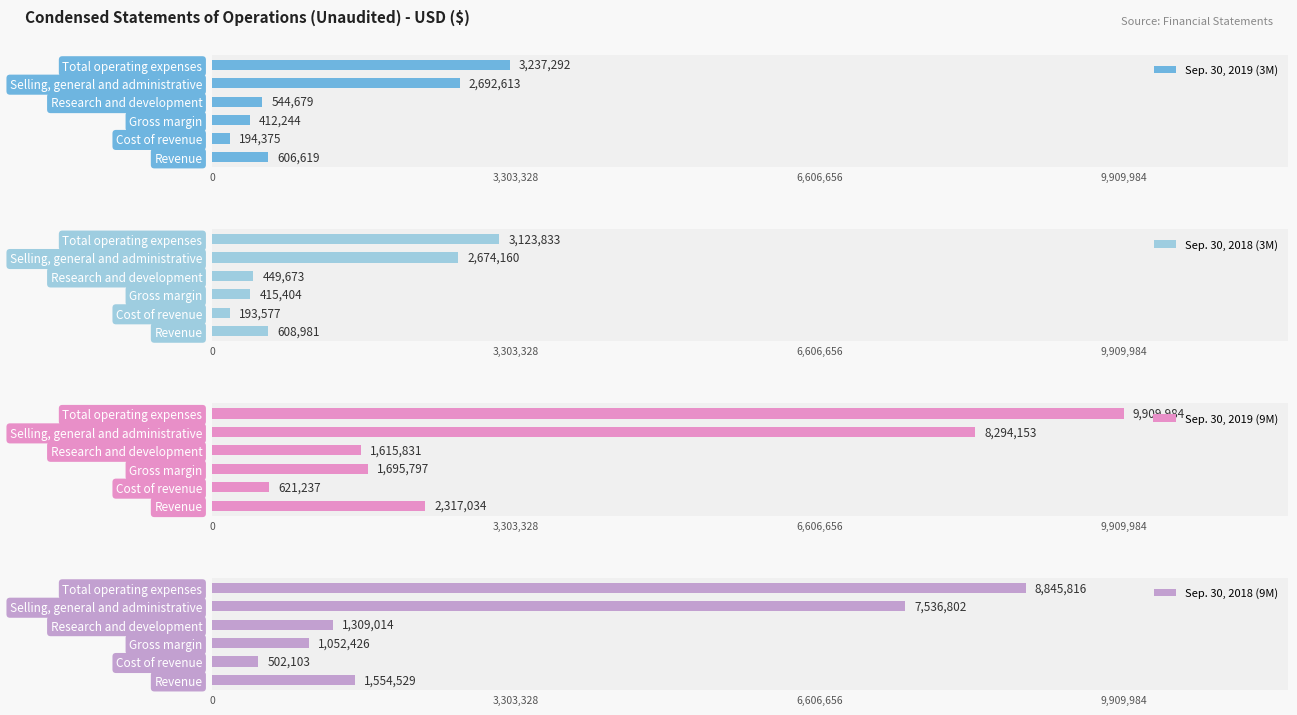

At which label does Sep. 30, 2018 (9M) reach its minimum?

Cost of revenue